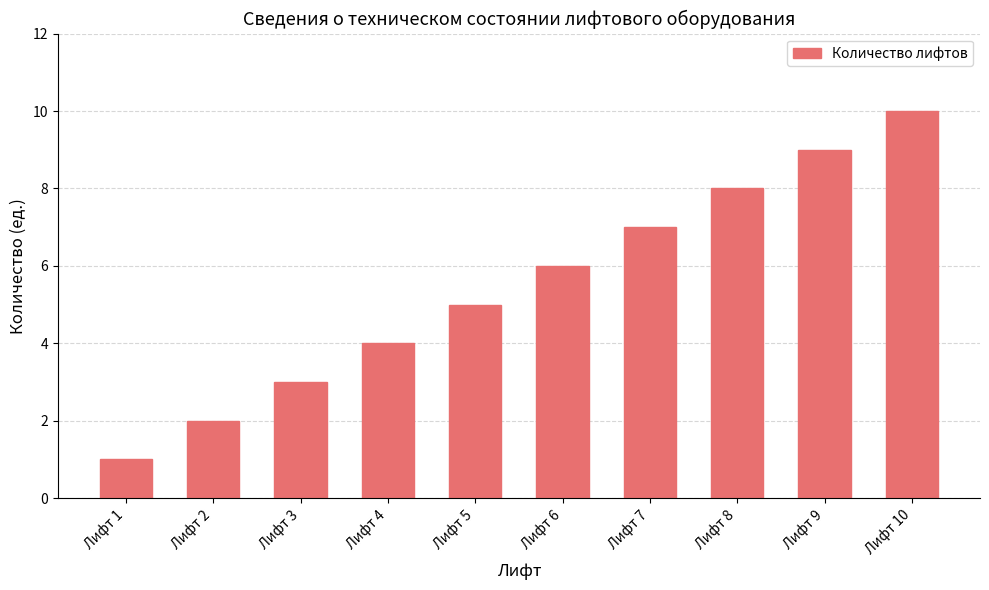

What is the maximum value shown in the chart?

10